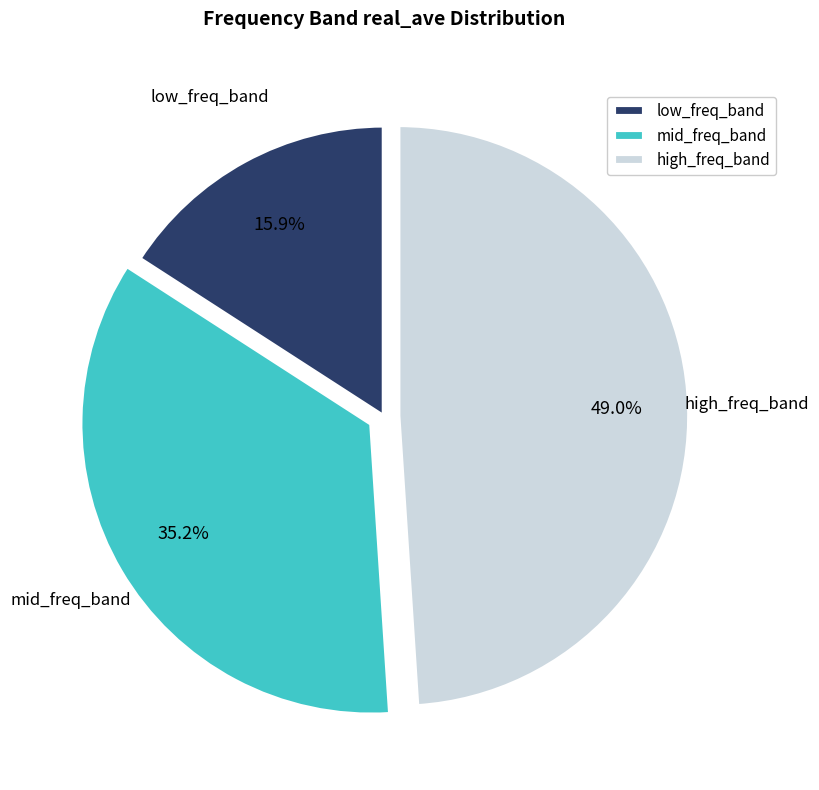

To the nearest percent, what is the average slice percentage?

33%